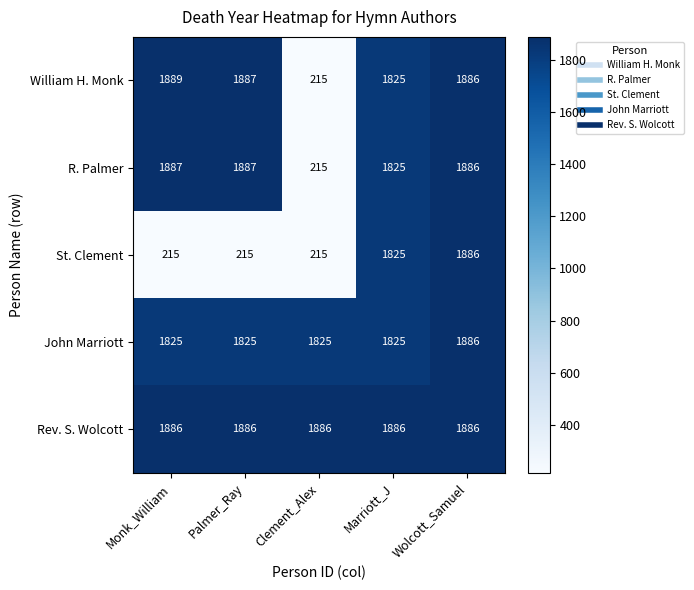

What is the minimum value for St. Clement?

215